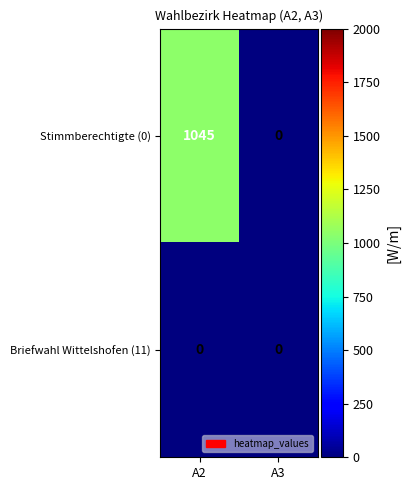

At how many categories does at least one series exceed 131?

1